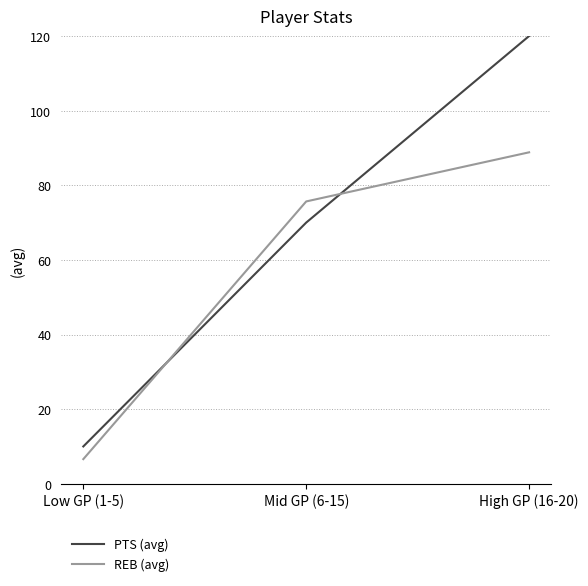

Reading left to right, extract all data points from this chart.

PTS (avg): Low GP (1-5)=10.0	Mid GP (6-15)=70.0	High GP (16-20)=120.0
REB (avg): Low GP (1-5)=6.6	Mid GP (6-15)=75.7	High GP (16-20)=88.8